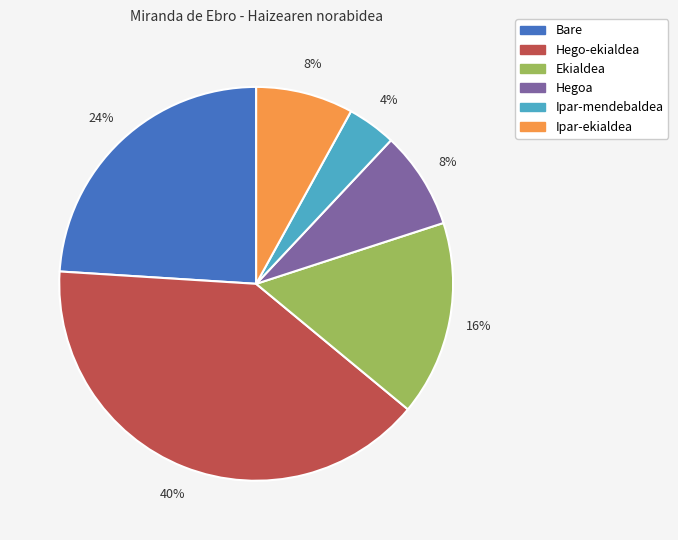

To the nearest percent, what portion does Hego-ekialdea represent?

40%